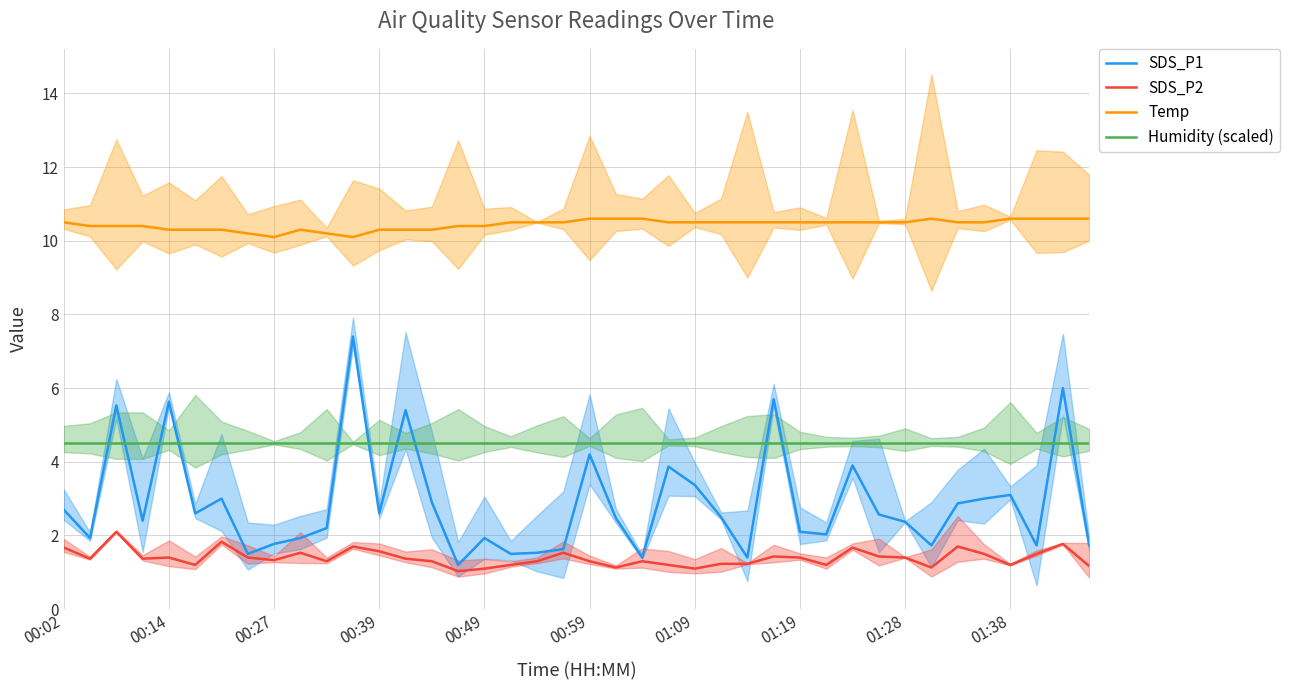

What is the difference between the second highest and minimum values in the Temp series?

0.5